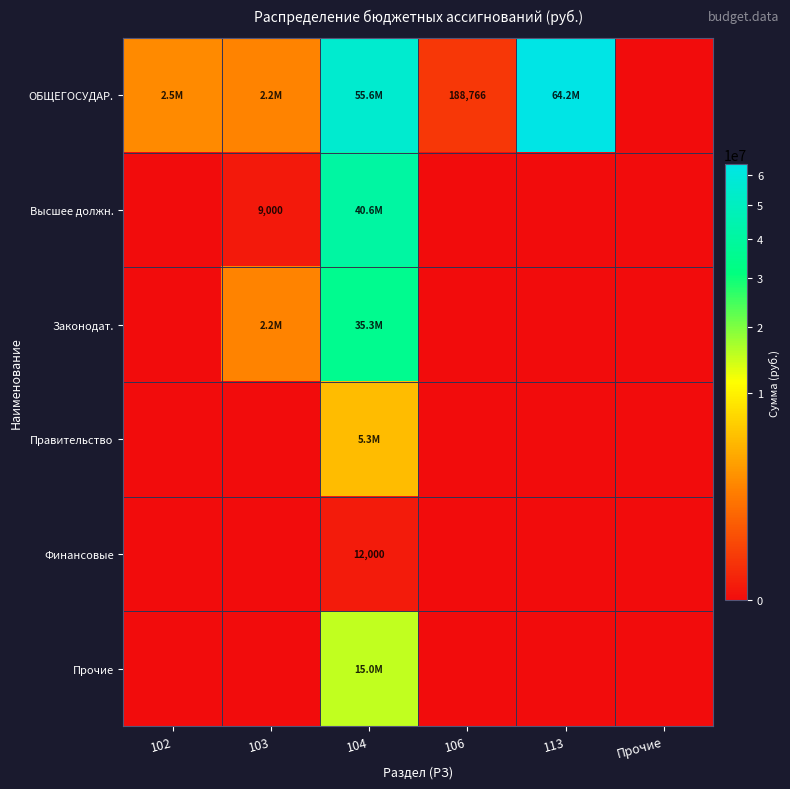

At how many categories does at least one series exceed 30868921?

2